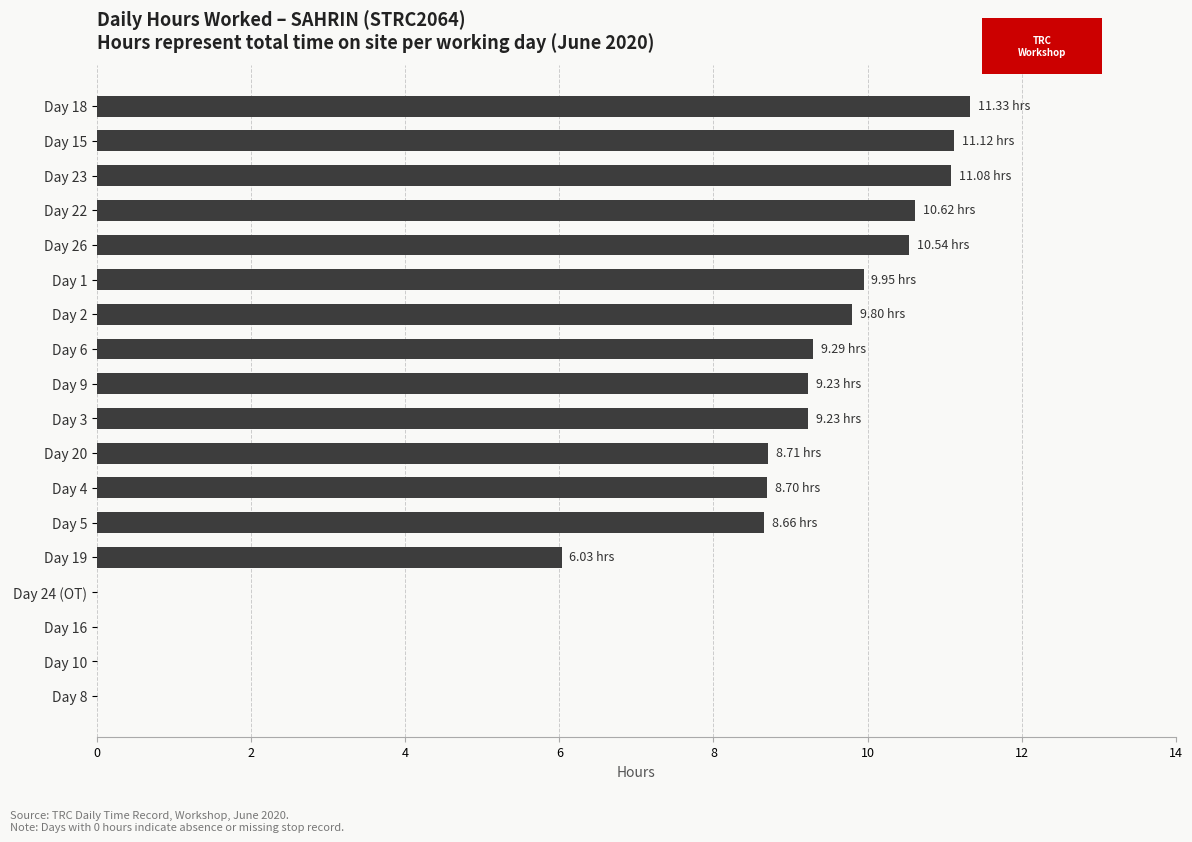

What is the change in value from Day 20 to Day 6?

+0.6